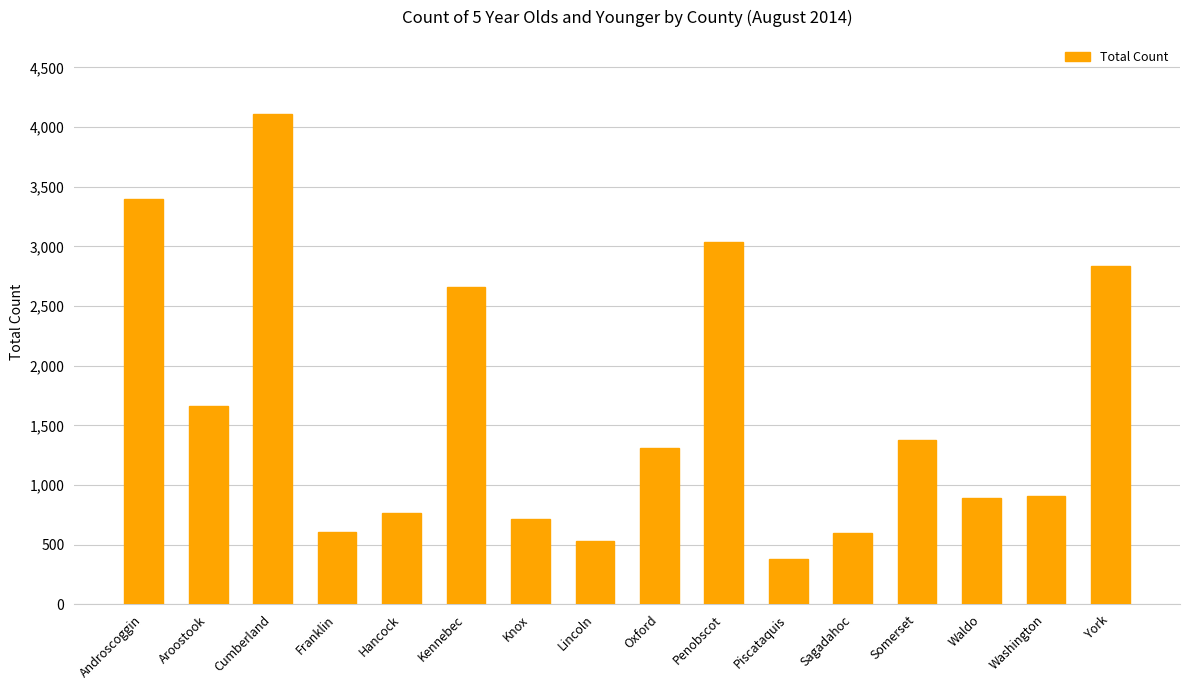

What is the minimum value shown in the chart?

378